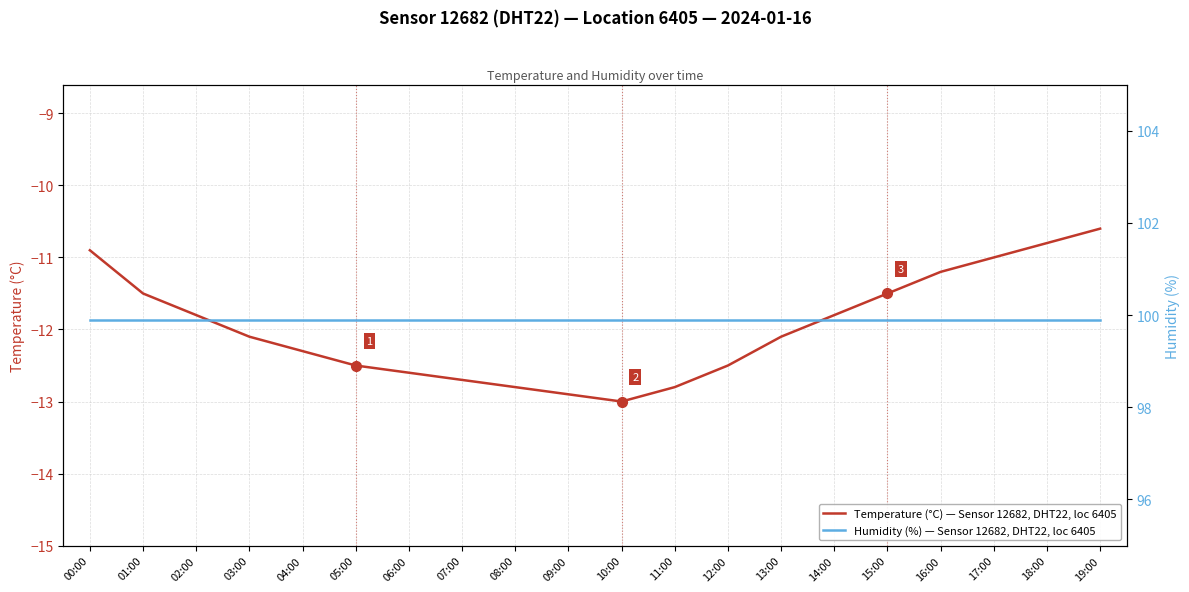

The Humidity (%) — Sensor 12682, DHT22, loc 6405 series shows 99.9 at 01:00. True or false?

True